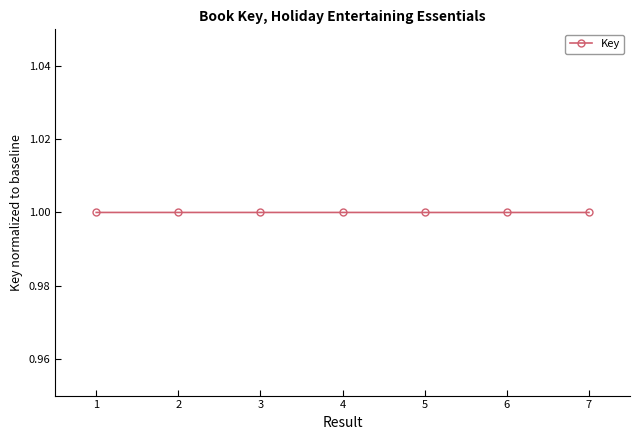

What is the minimum value shown in the chart?

1.0